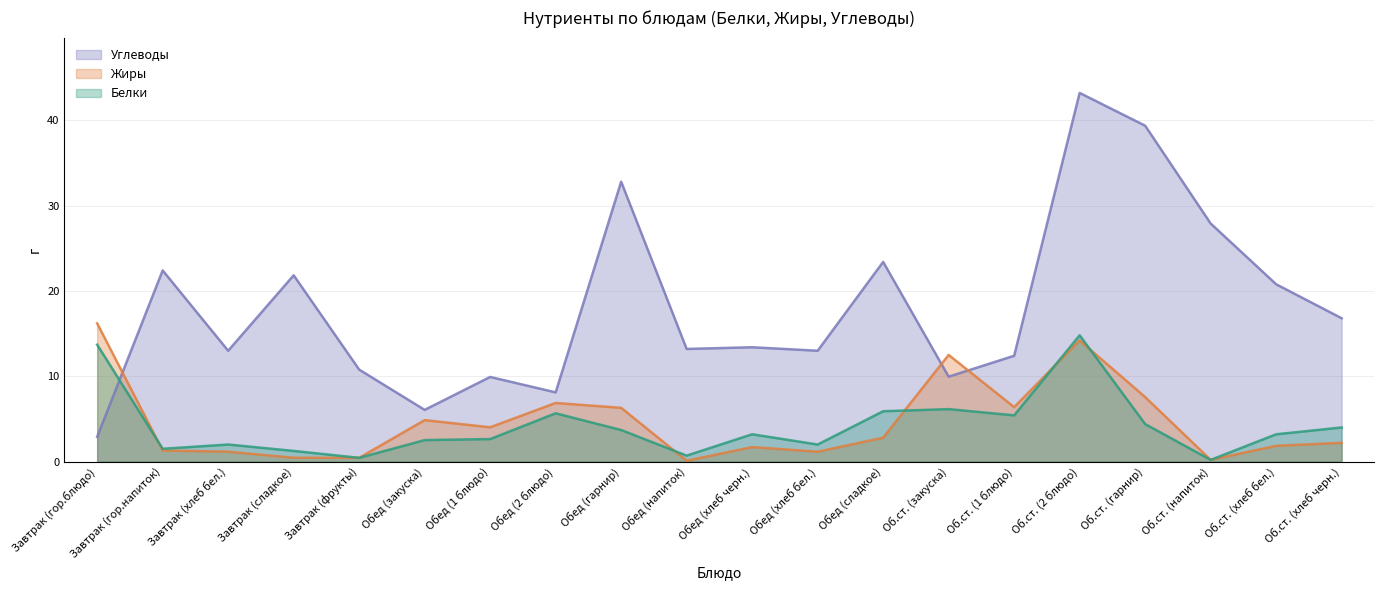

Between which two adjacent categories do Углеводы and Жиры first intersect?

Завтрак (гор.блюдо) and Завтрак (гор.напиток)